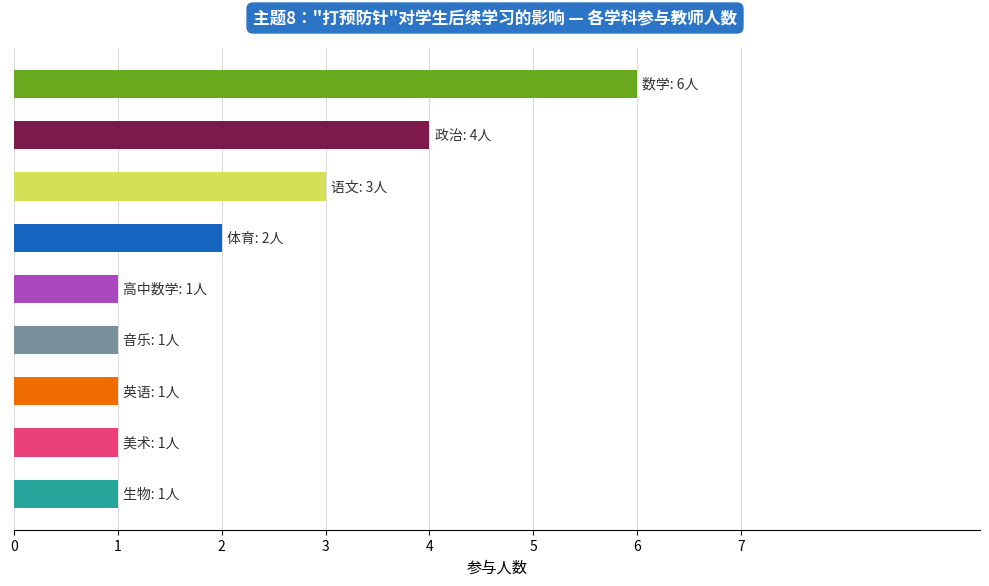

What is the maximum value shown in the chart?

6